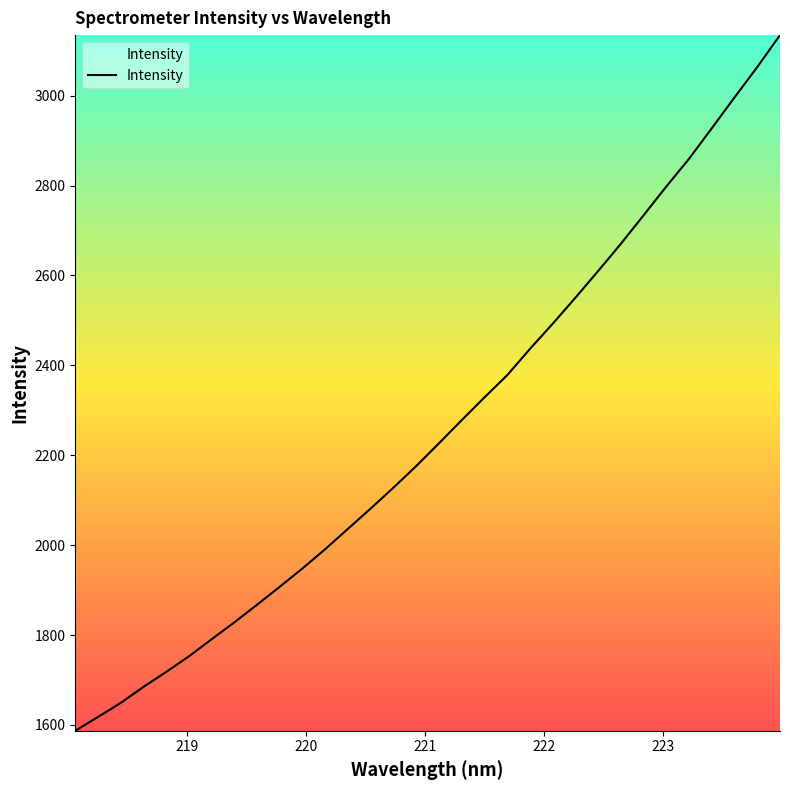

What is the greatest value displayed?

3134.7